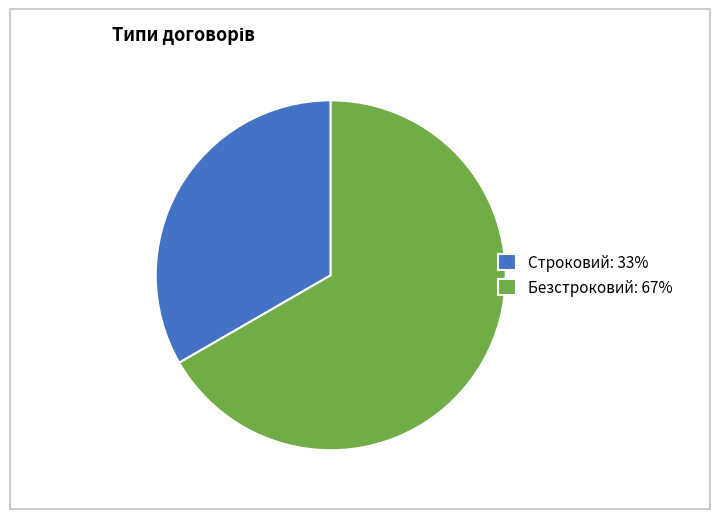

How many slices are in this pie chart?

2